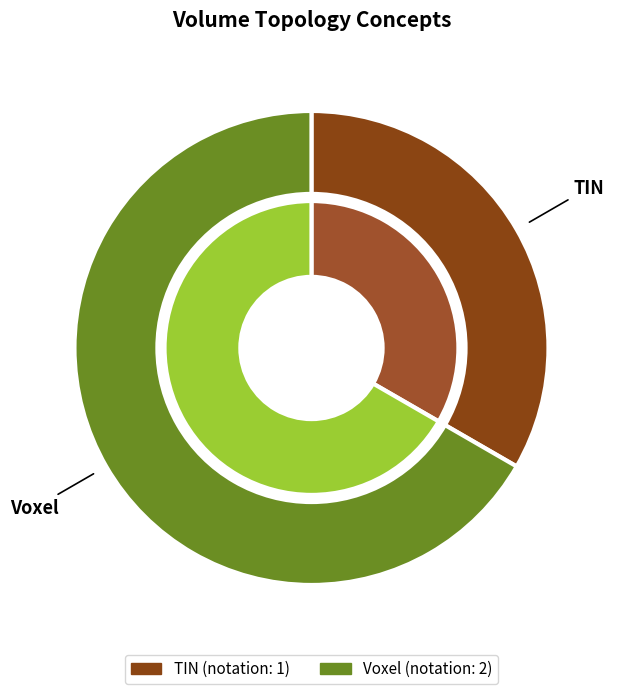

How many slices are in this pie chart?

2